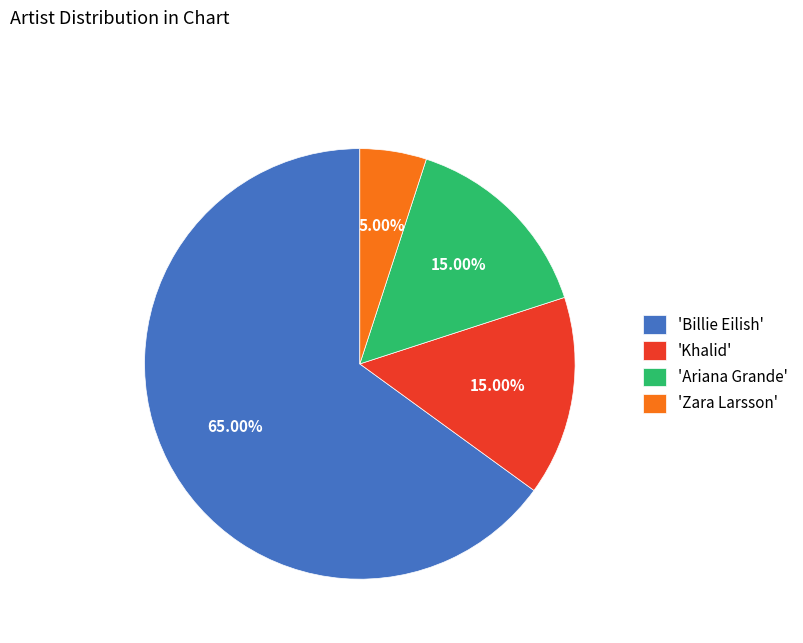

Which slice represents more than half of the pie?

'Billie Eilish'